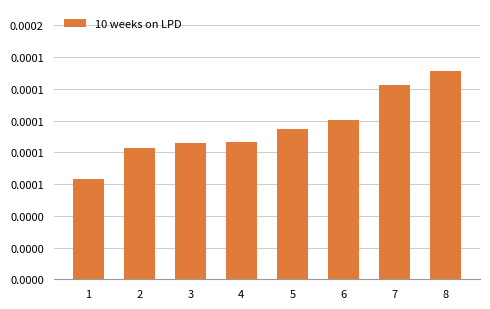

True or false: the data shows 0.0 at 1.

False